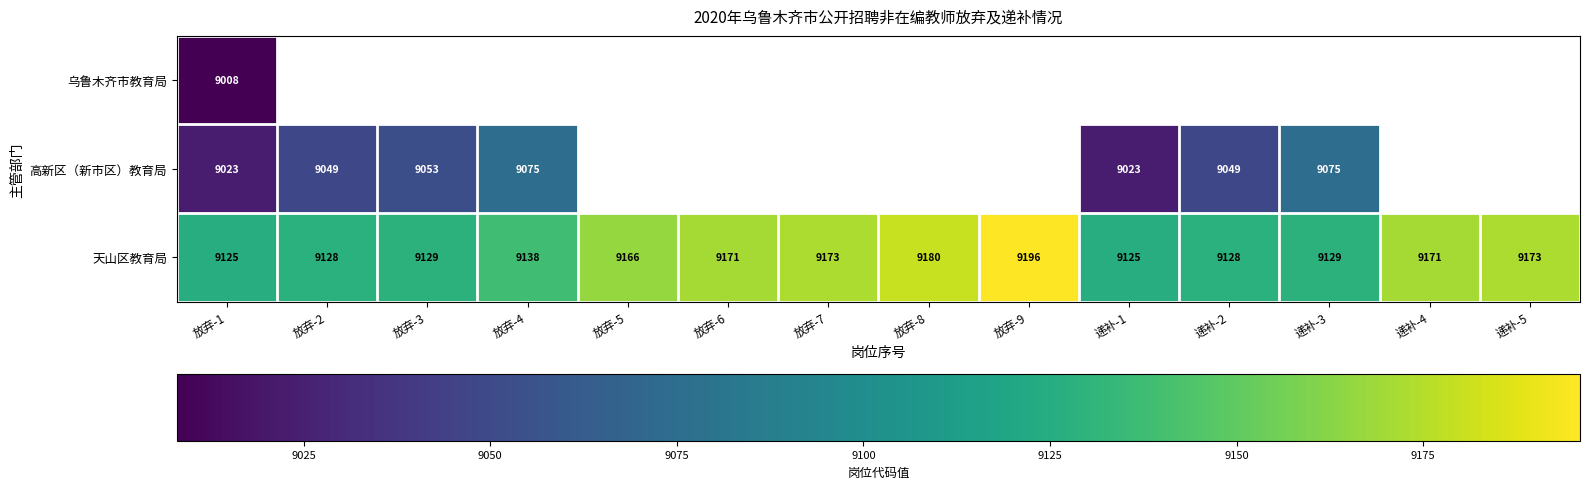

What is the difference between the maximum and minimum values in the 天山区教育局 series?

71